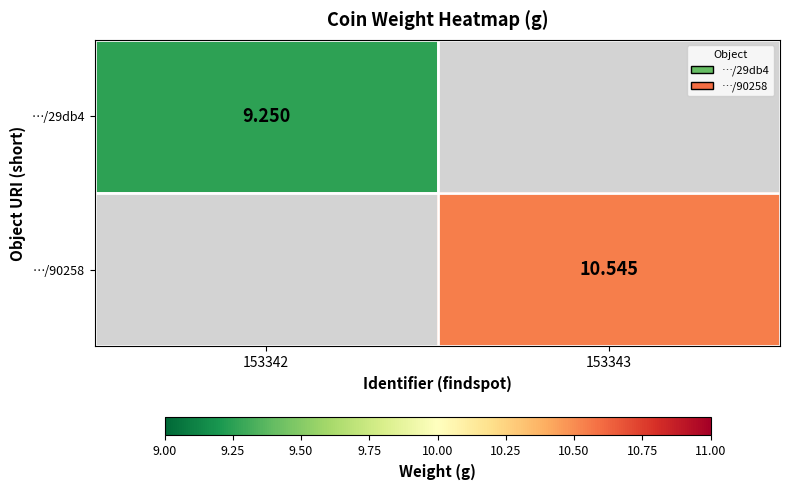

What is the maximum value shown in the chart?

10.5